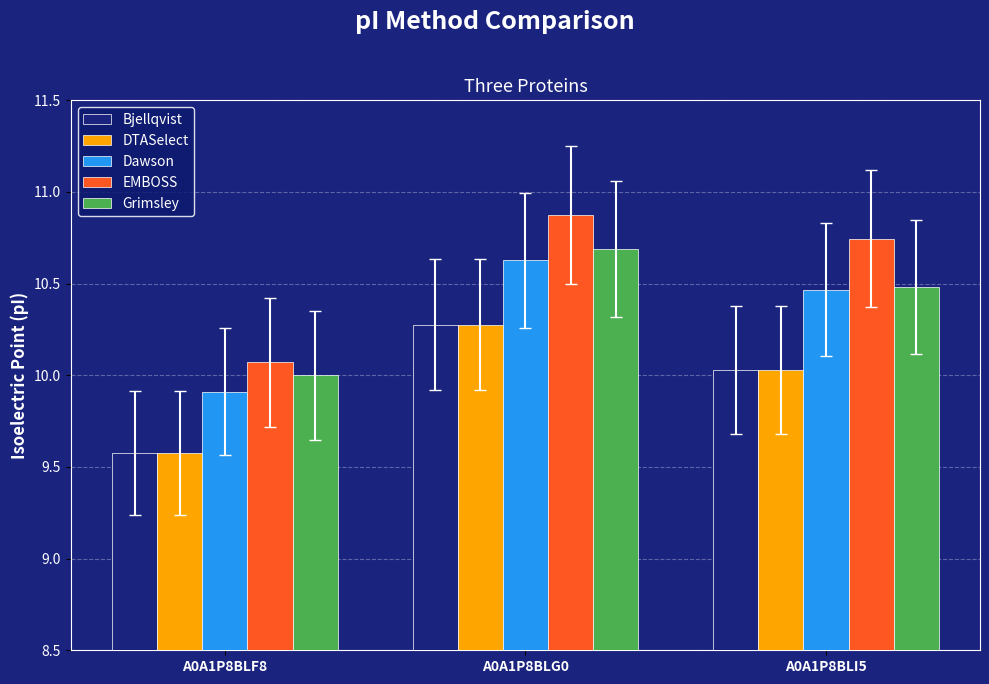

What is the label of the 2nd bar from the right?

A0A1P8BLG0